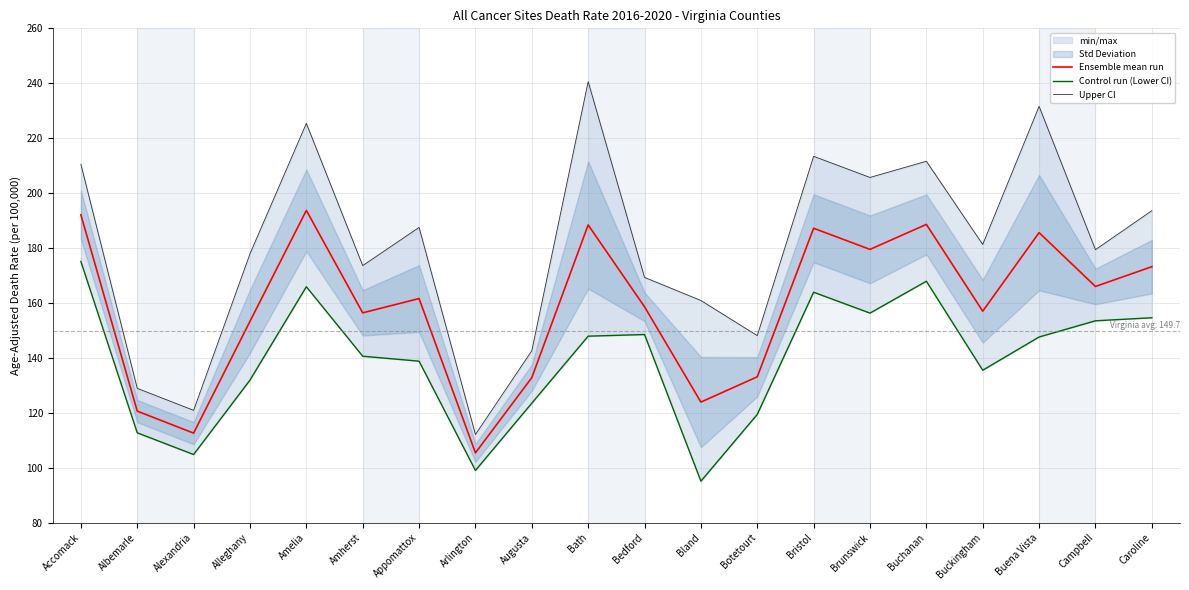

Which label corresponds to the smallest value in the chart?

Bland